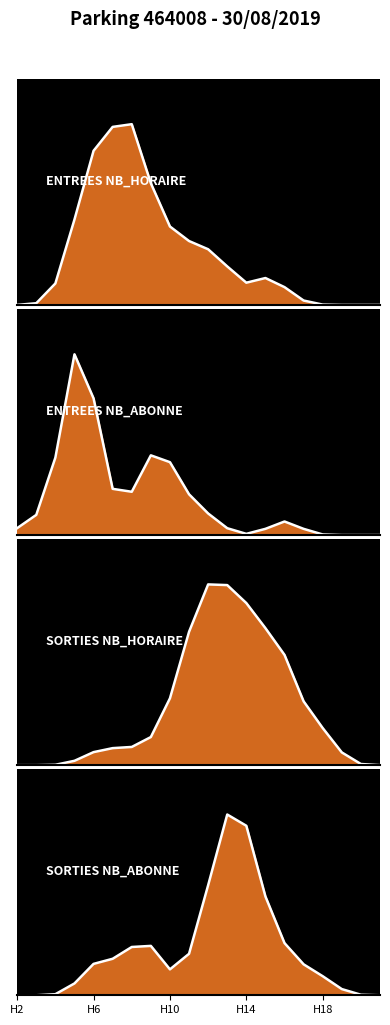

What are all the series names shown in the legend?

ENTREES_NB_HORAIRE, ENTREES_NB_ABONNE, SORTIES_NB_HORAIRE, SORTIES_NB_ABONNE